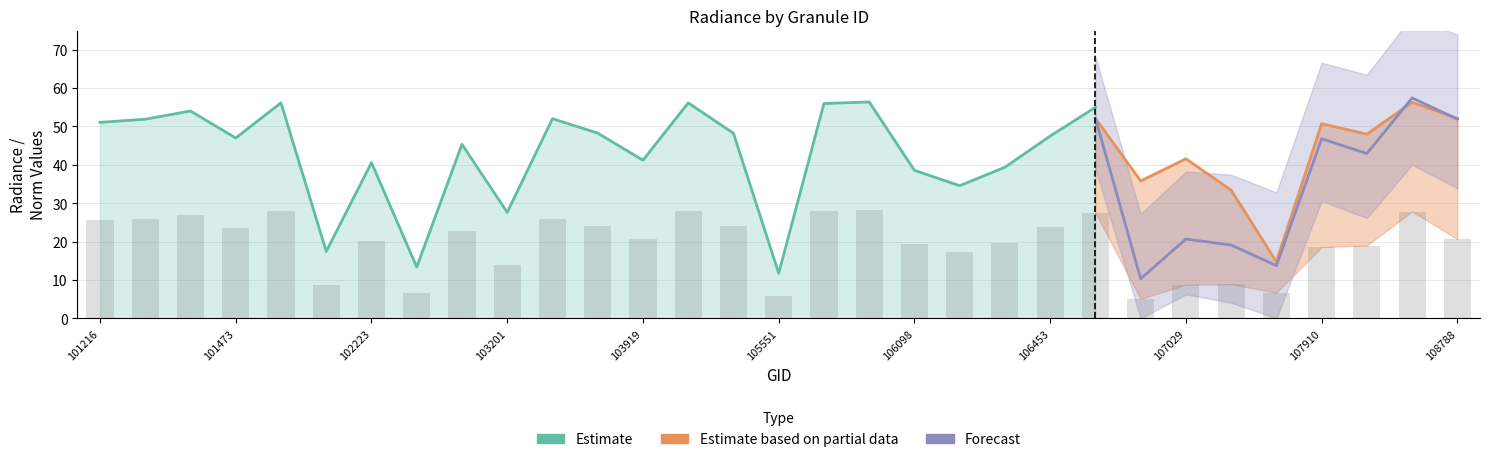

At which label does rade9_aggzone_norm reach its peak?

104036